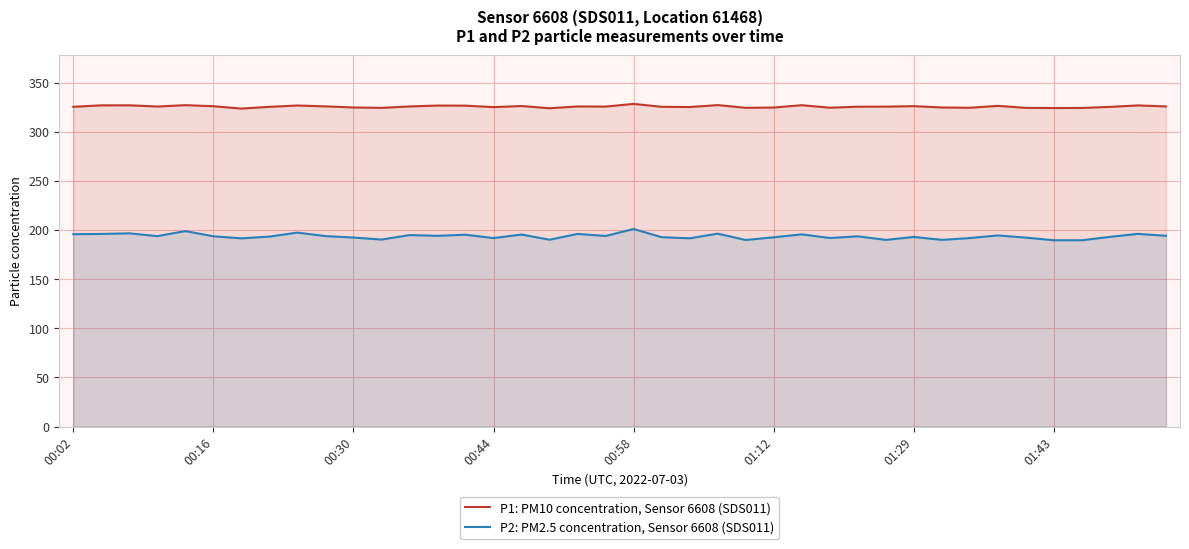

What is the total value across all series at 26?

522.6